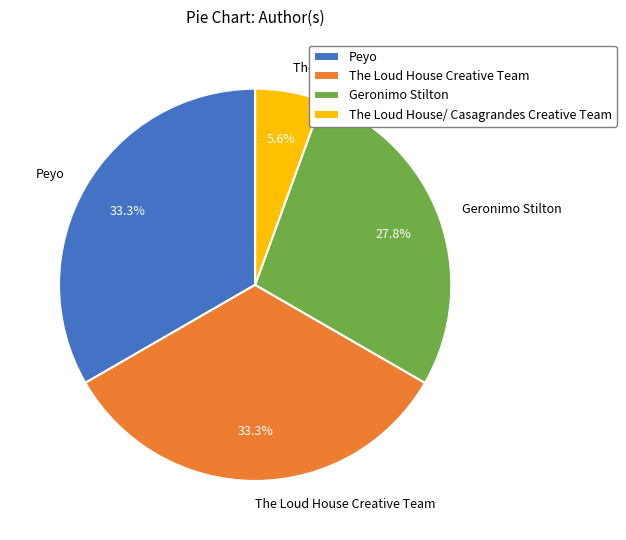

Which category has the smallest portion of the pie?

The Loud House/ Casagrandes Creative Team